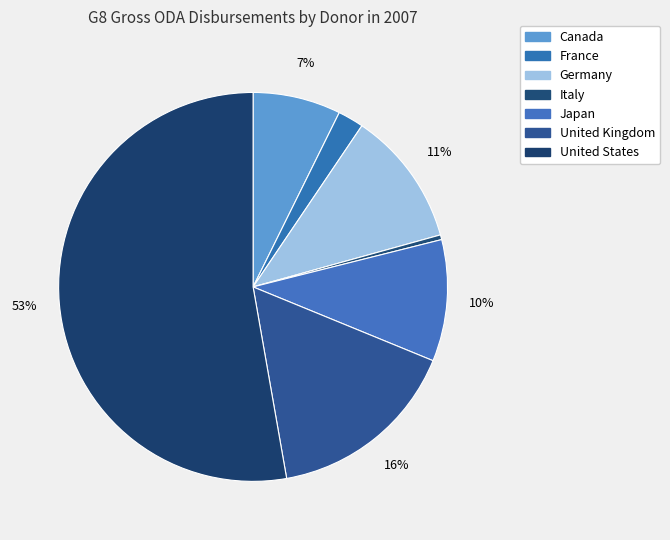

Which has a higher value, Germany or Japan?

Germany